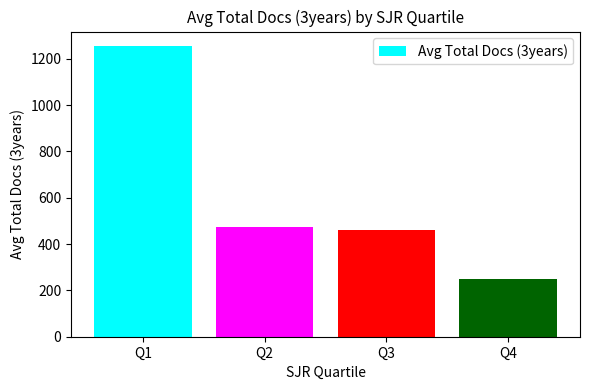

Is it true that the value at Q2 is 472.0?

True